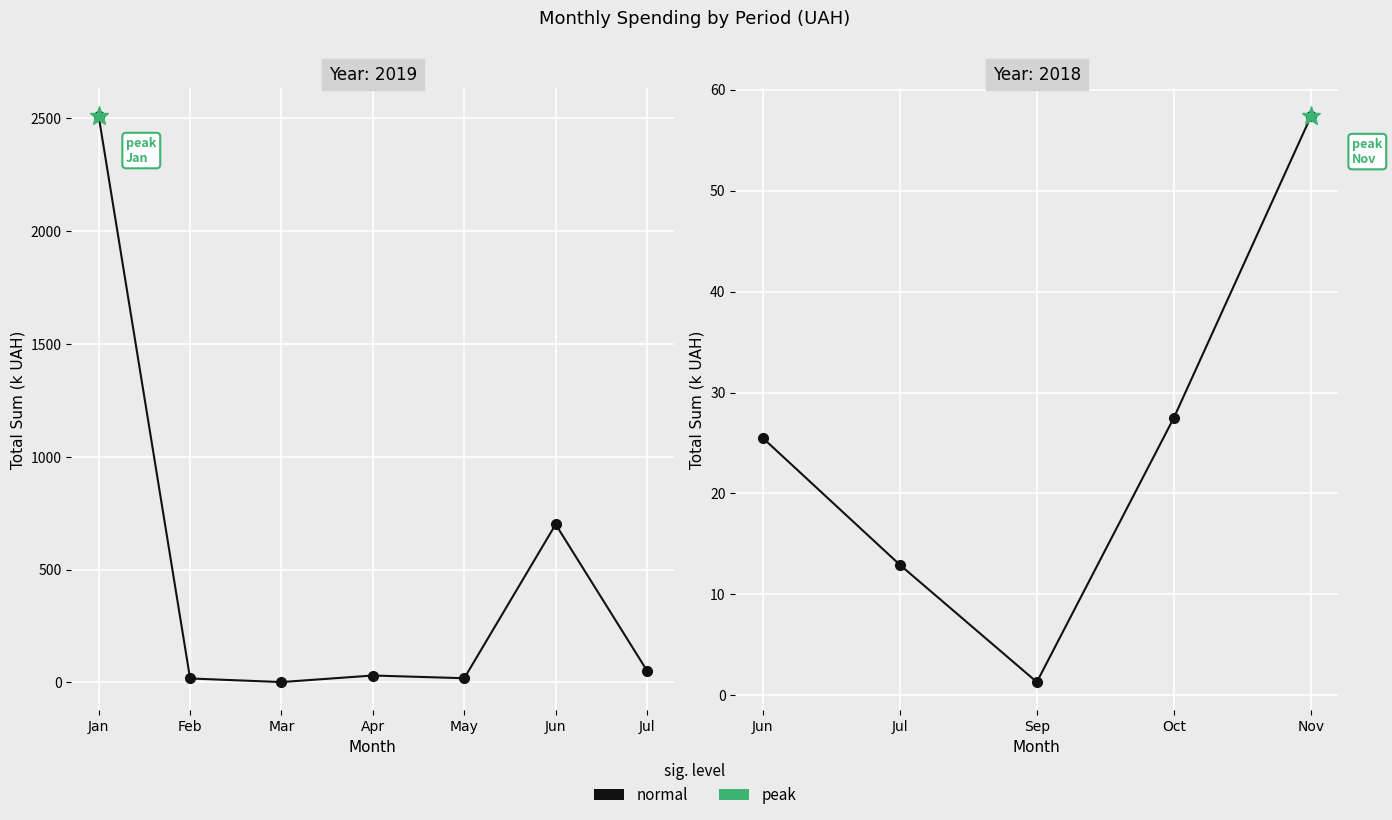

Between Oct and Sep, which is larger?

Oct